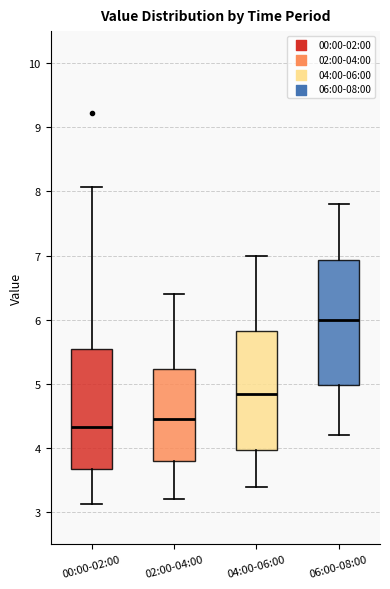

Which box has the highest median line?

06:00-08:00